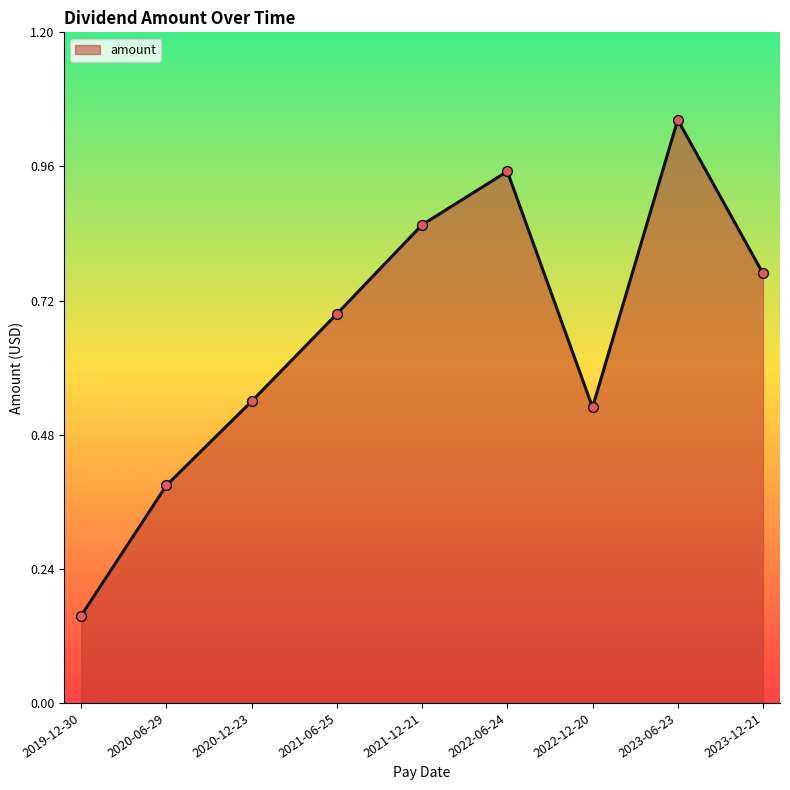

Between 2022-06-24 and 2021-06-25, which is larger?

2022-06-24